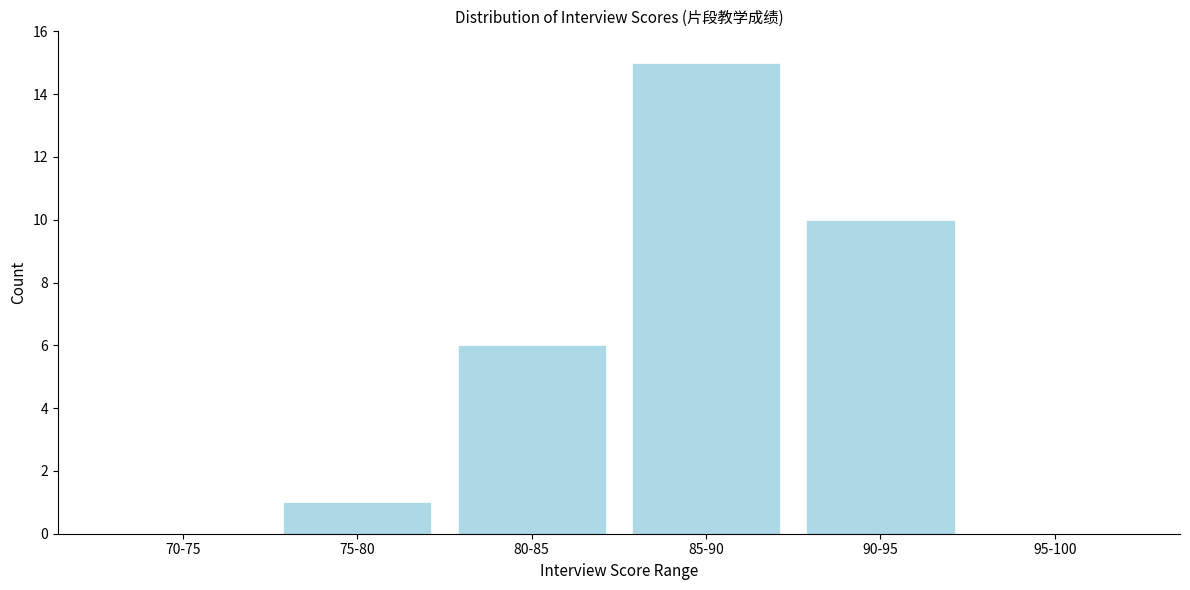

Reading right to left, transcribe all the data shown in this chart.

95-100=0	90-95=10	85-90=15	80-85=6	75-80=1	70-75=0